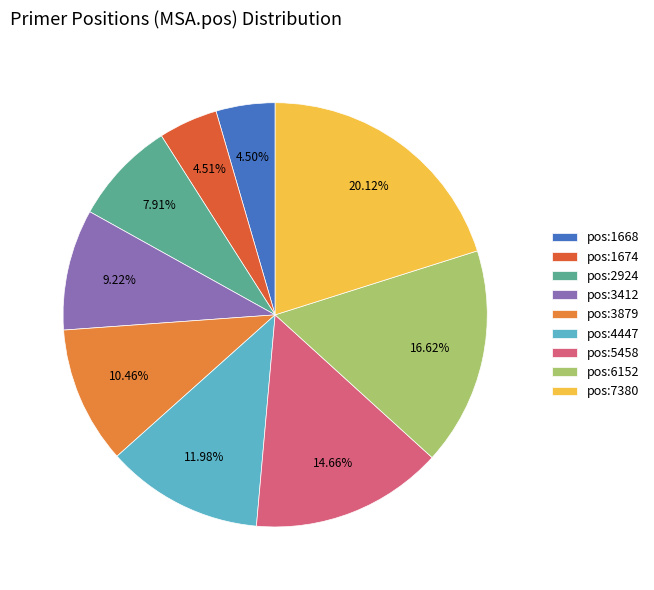

How many segments does this pie chart have?

9